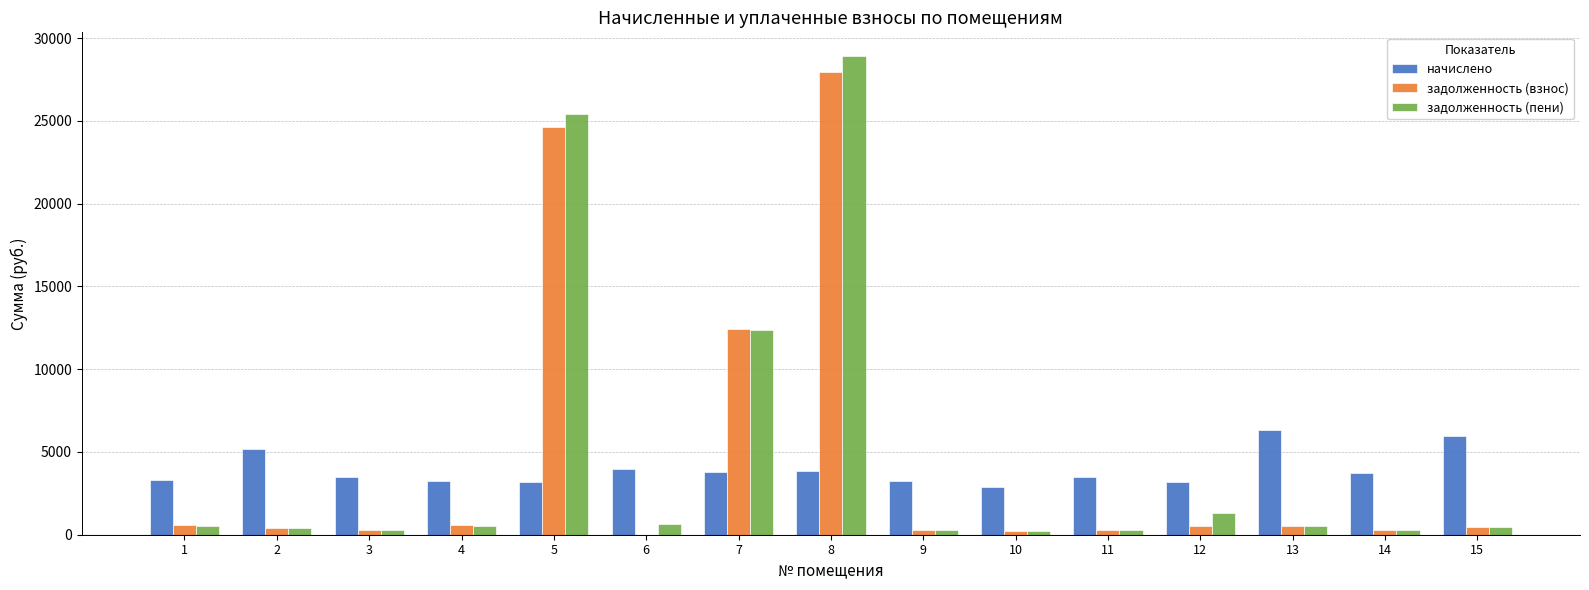

Which series changed the most between 4 and 8?

задолженность (пени)